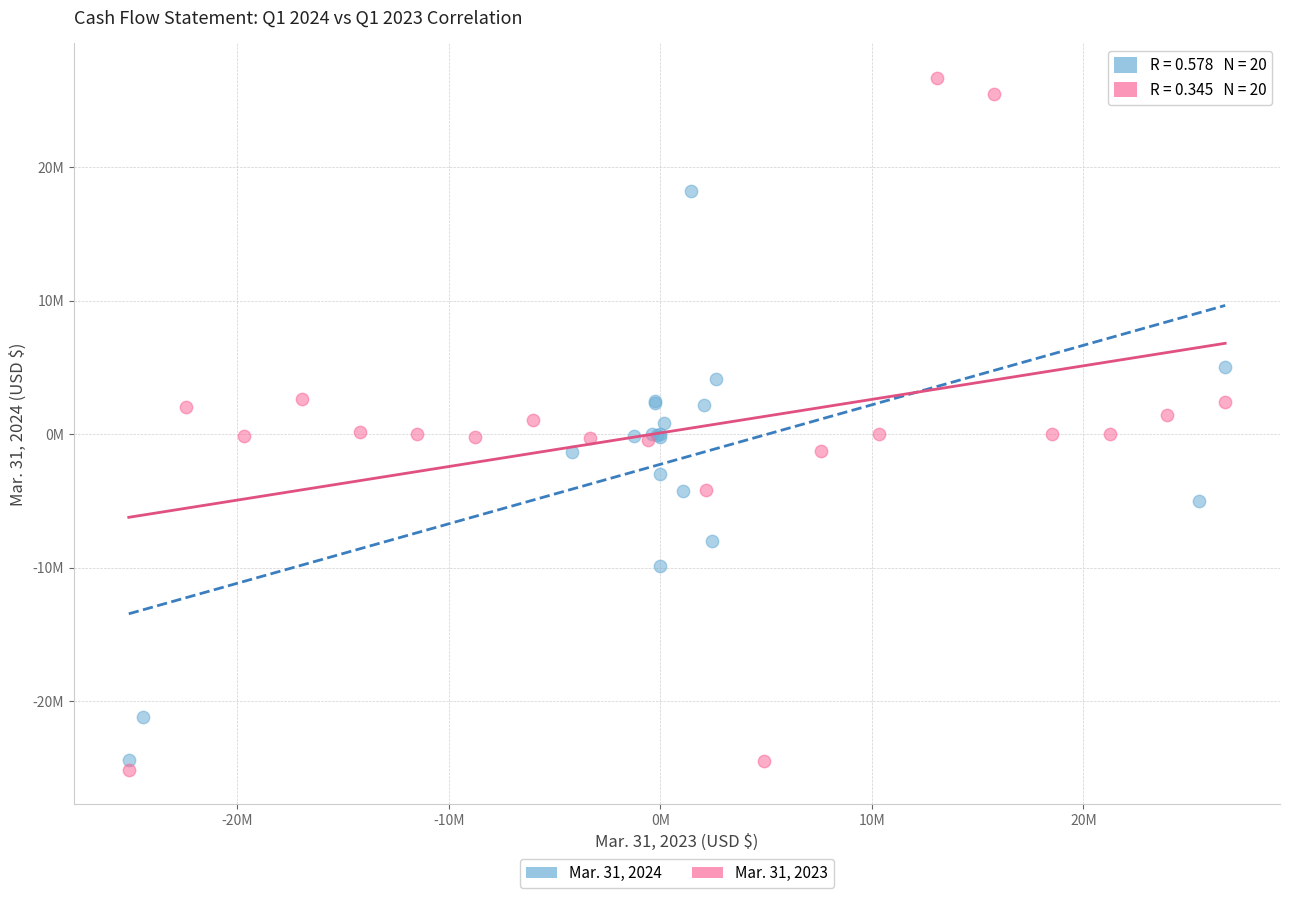

What are all the series names shown in the legend?

Mar. 31, 2024, Mar. 31, 2023